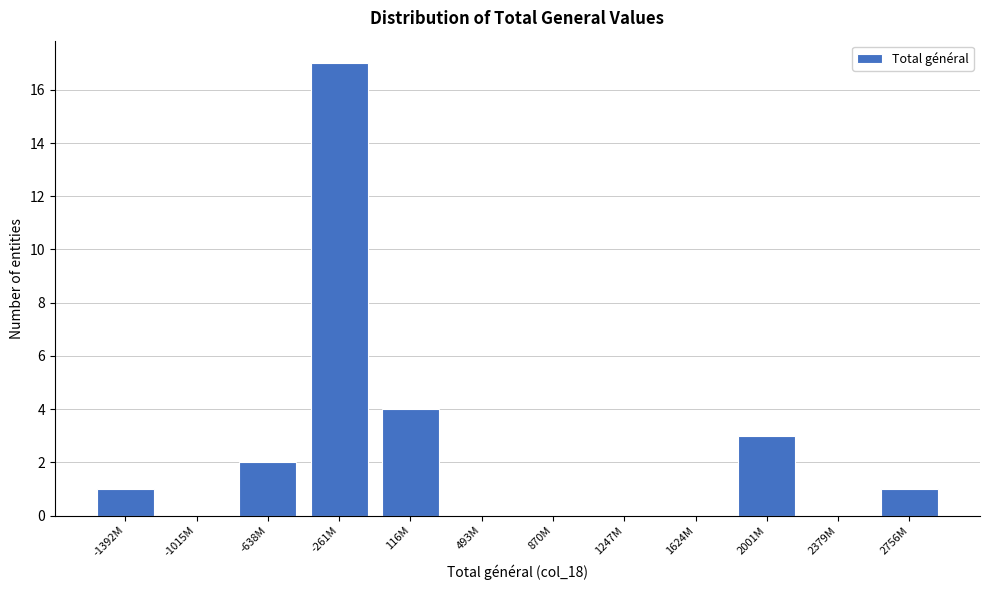

Reading left to right, list all the values displayed in this chart.

-1392M=1	-1015M=0	-638M=2	-261M=17	116M=4	493M=0	870M=0	1247M=0	1624M=0	2001M=3	2379M=0	2756M=1